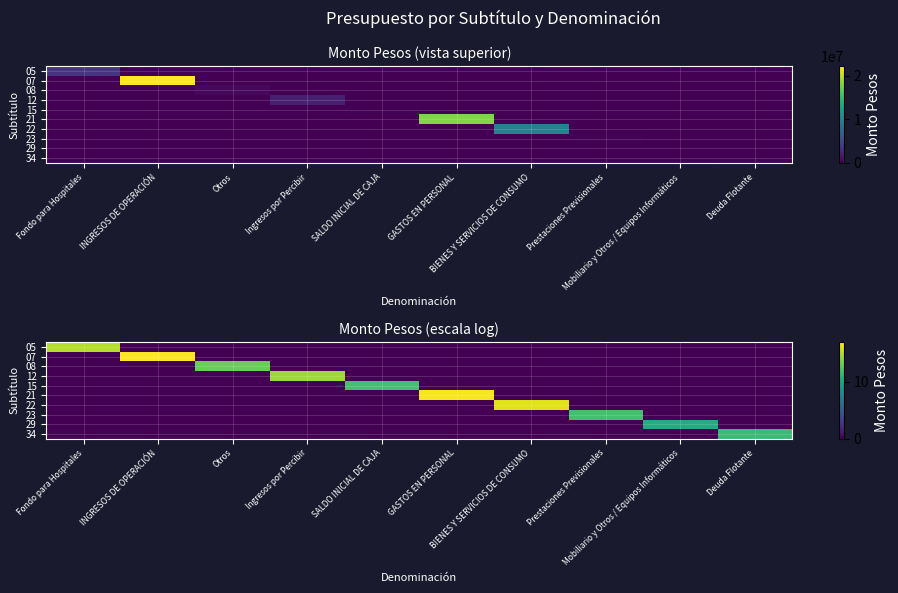

What is the approximate value of 05 at Fondo para Hospitales?

15.0